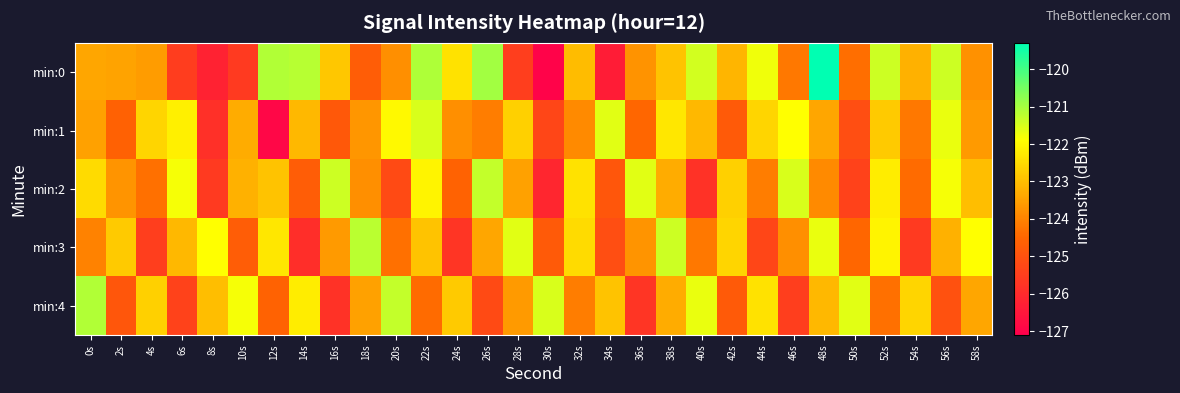

Which category has the lowest value across all series?

30s